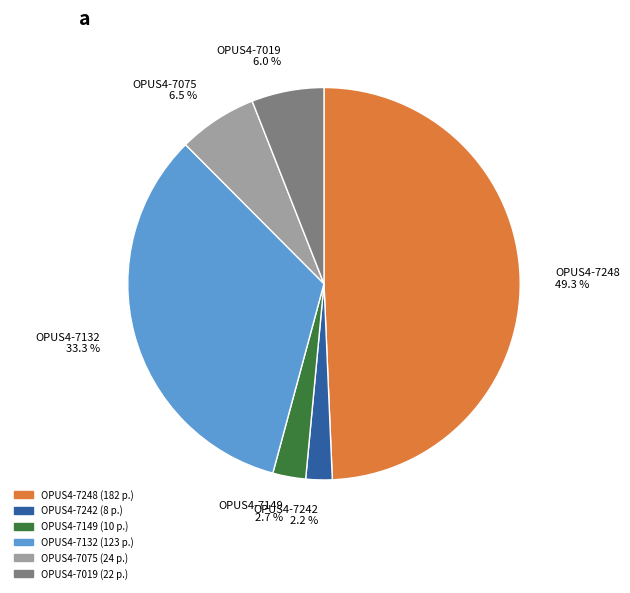

To the nearest percent, what is the difference between the largest and smallest slice percentages?

47%